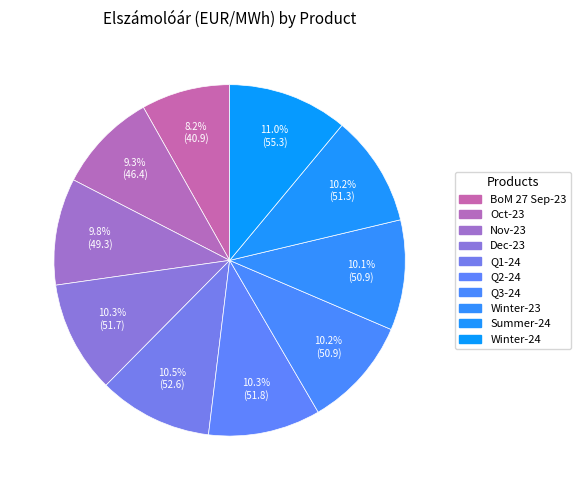

To the nearest percent, what is the difference between the Dec-23 and Oct-23 slice percentages?

1%